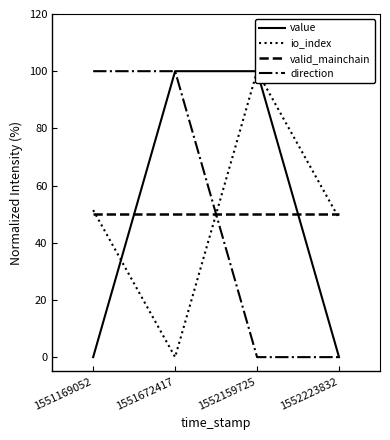

True or false: value has a value of 144.9 at 1552159725.

False